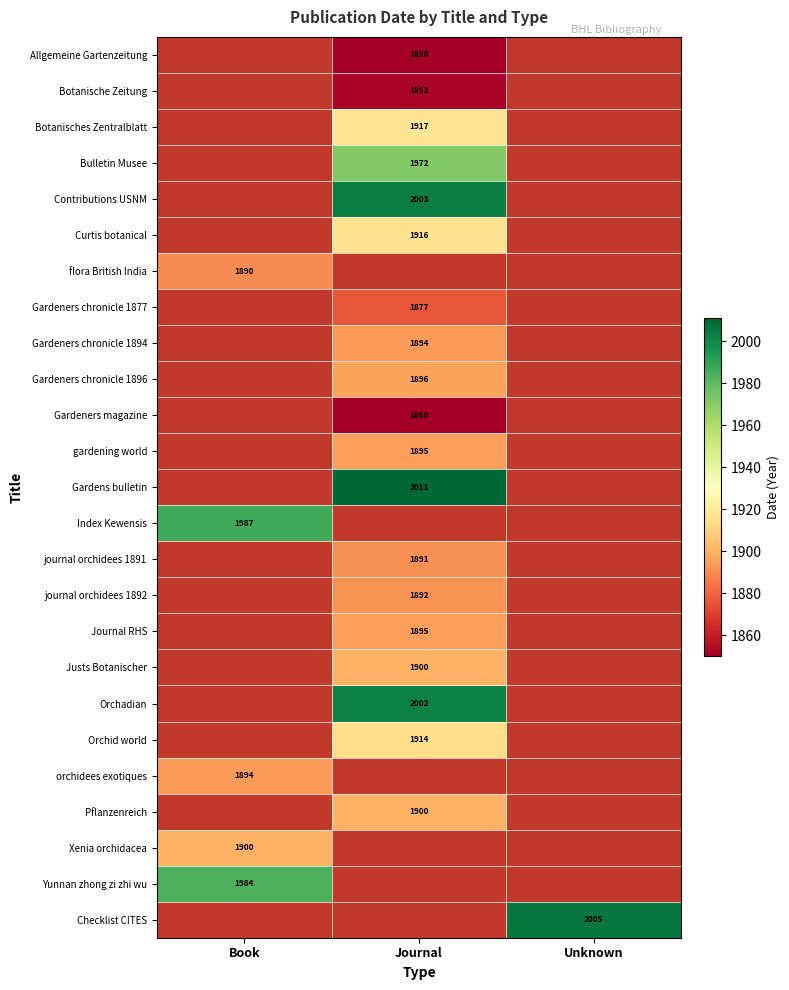

What is the total value across all series at Journal?

36327